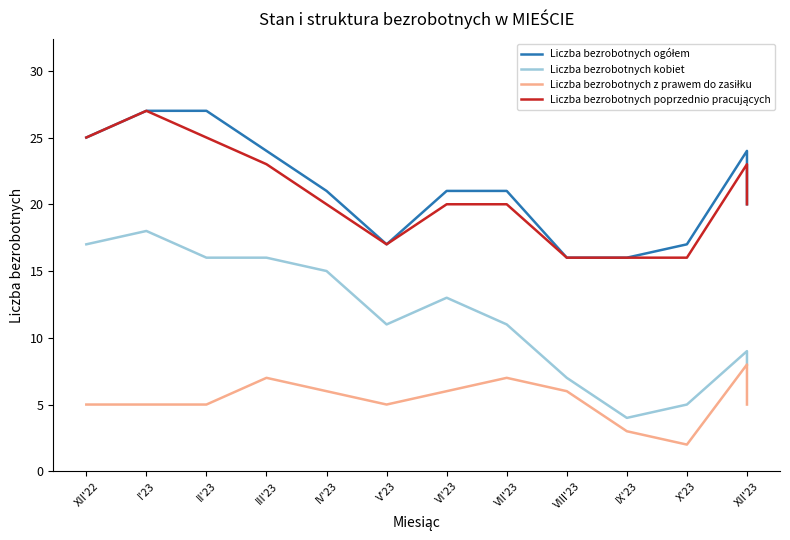

How many interior local valleys does the Liczba bezrobotnych poprzednio pracujących series have?

1